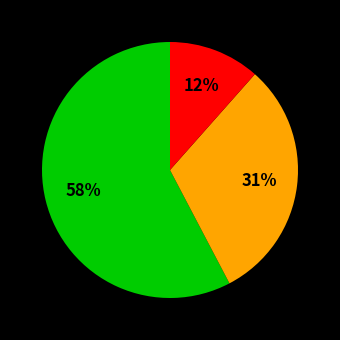

To the nearest percent, what is the difference between the largest and smallest slice percentages?

46%